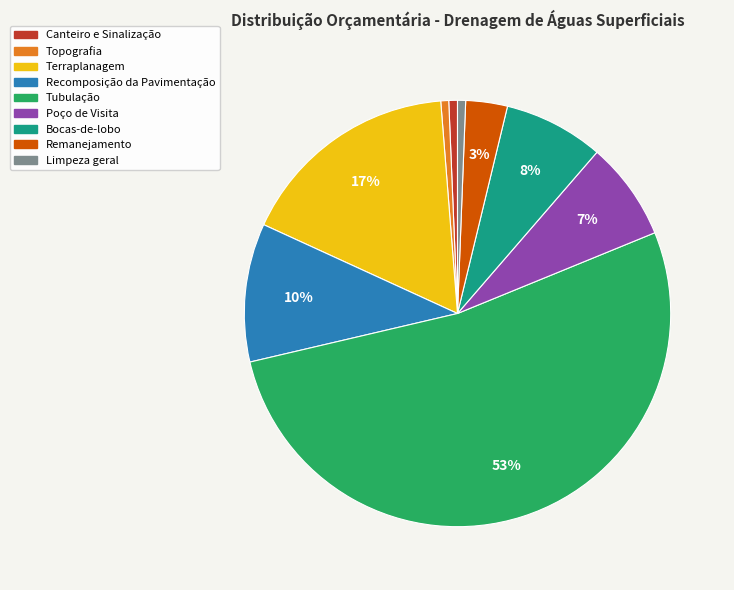

Which category accounts for the majority?

Tubulação